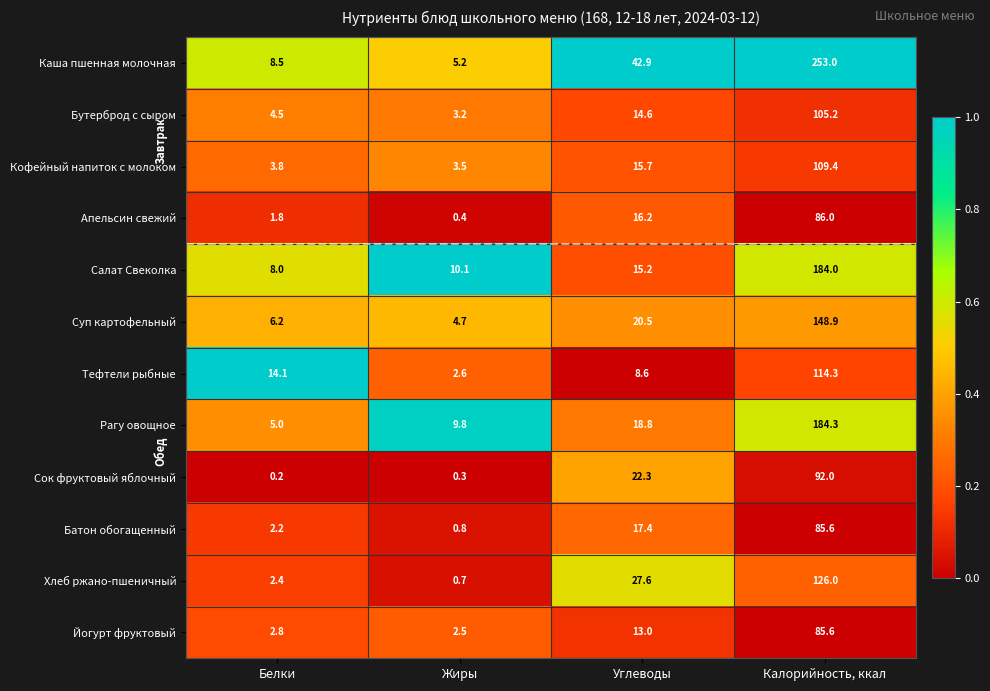

Which series has the largest range (max minus min)?

Каша пшенная молочная